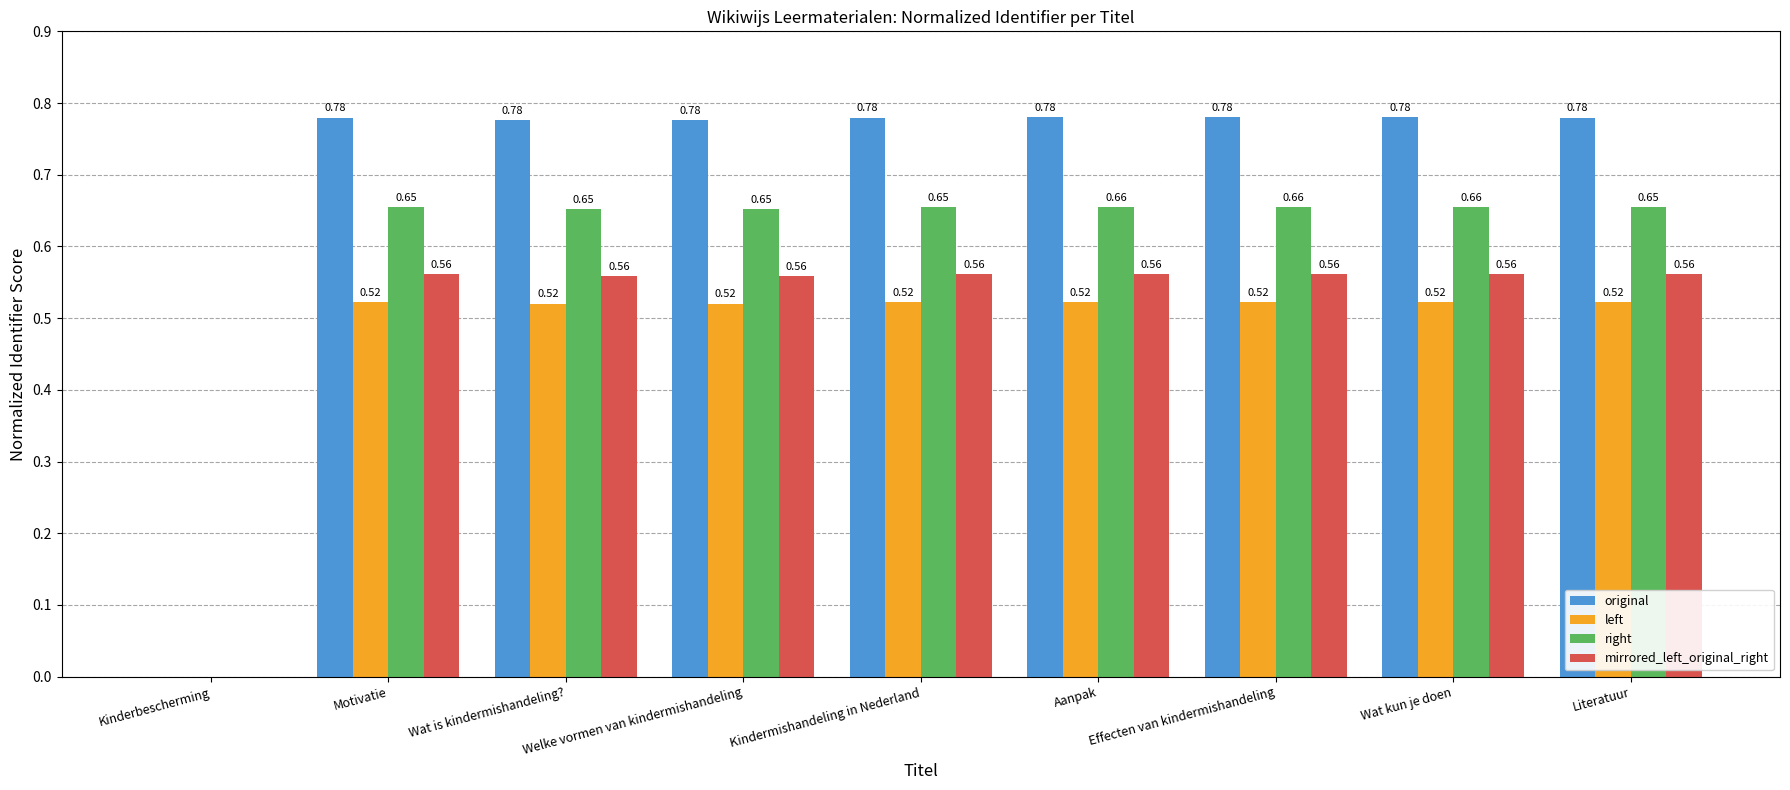

The value of original at Welke vormen van kindermishandeling is 0.5. True or false?

False